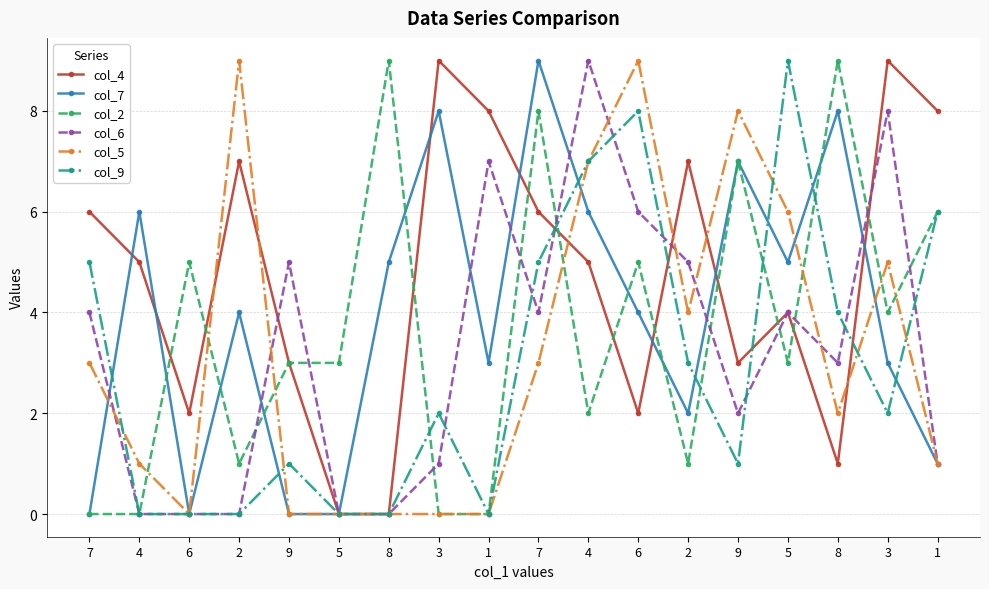

What is the sum of all col_2 values?

66